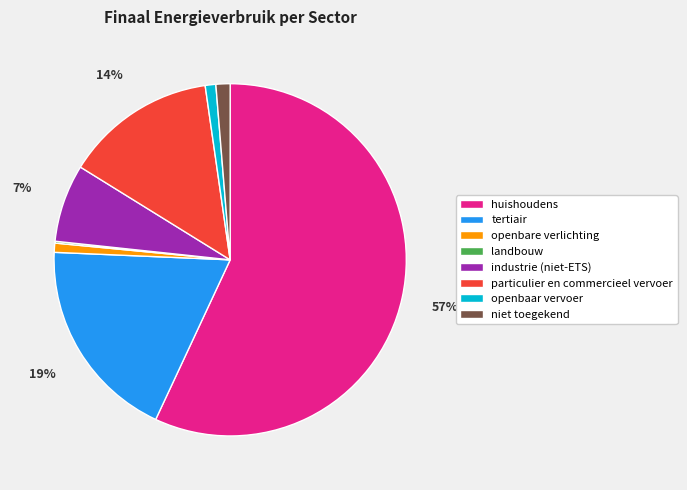

To the nearest percent, what is the average slice percentage?

12%